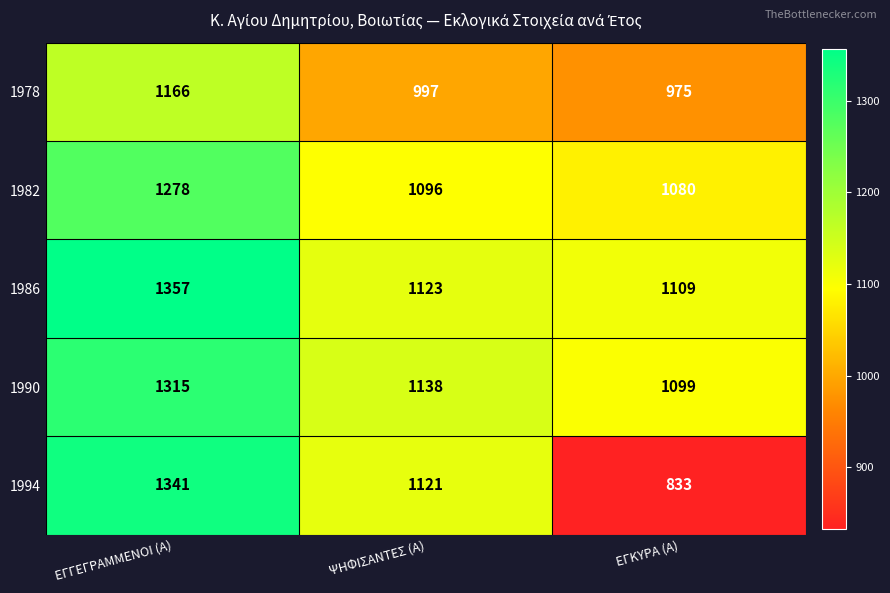

Which series has the largest range (max minus min)?

1994